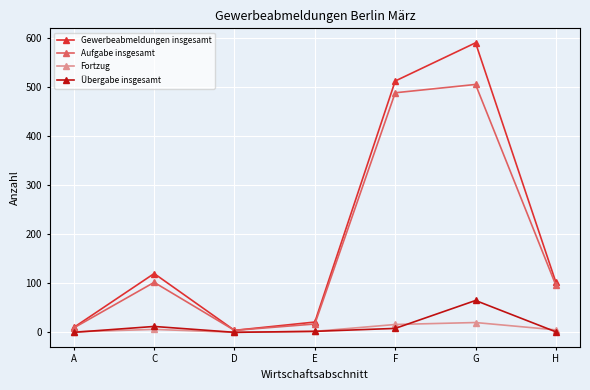

At which label does Aufgabe insgesamt reach its peak?

G